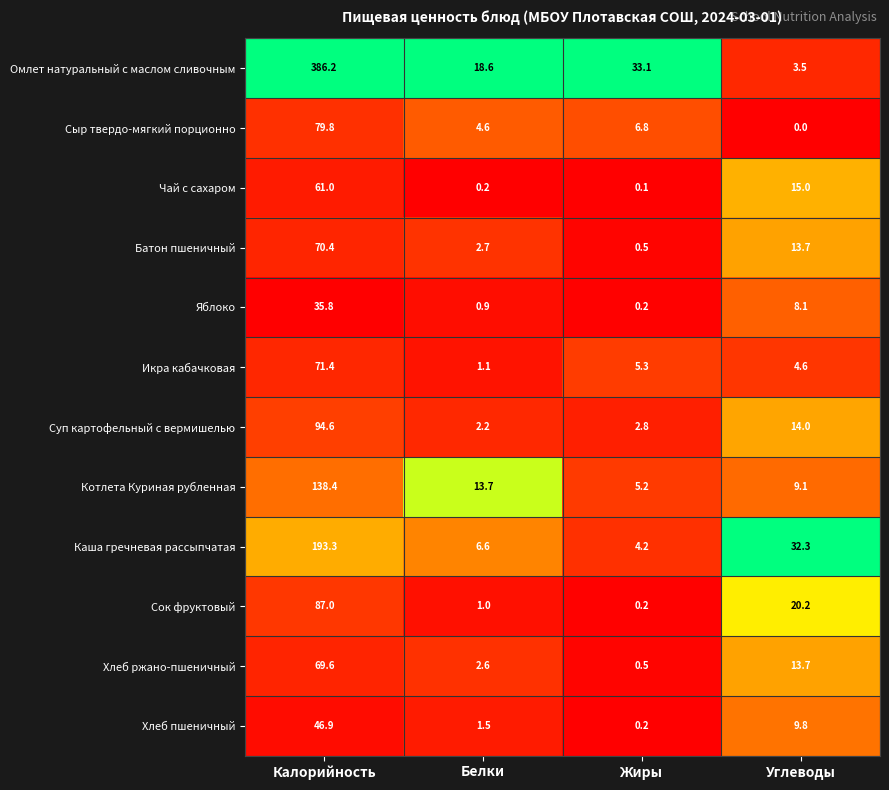

Which label corresponds to the smallest value in the chart?

Углеводы